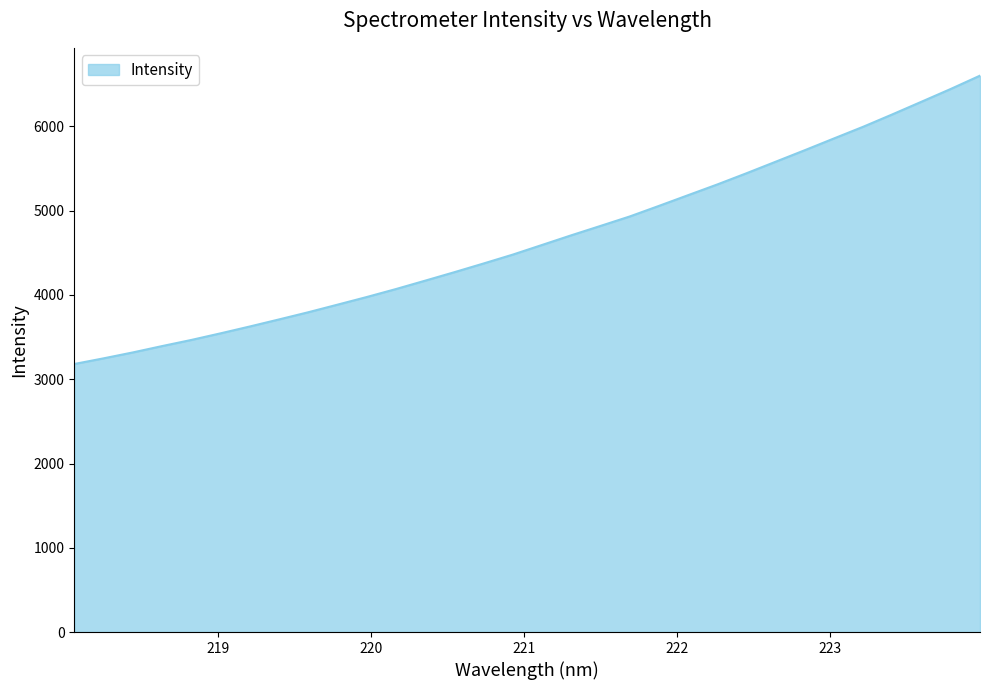

Does the chart have visible grid lines?

No